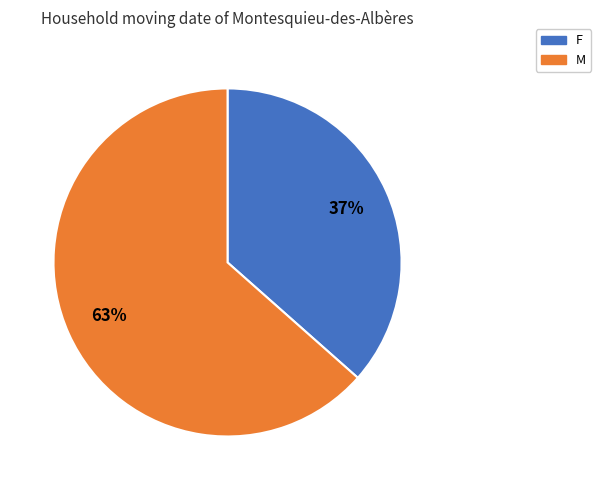

What is the largest slice in the pie chart?

M